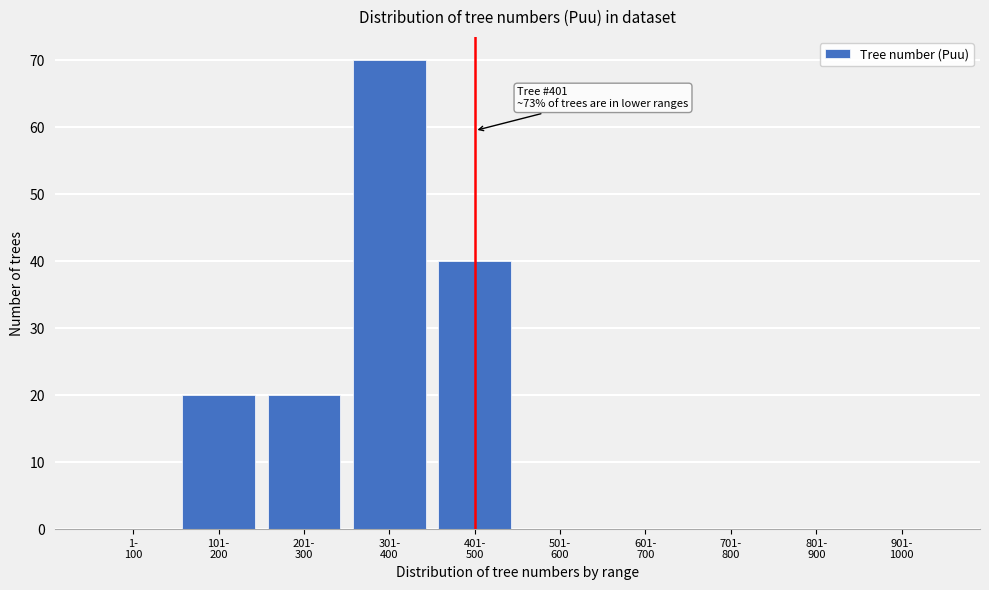

What is the sum of all values?

150